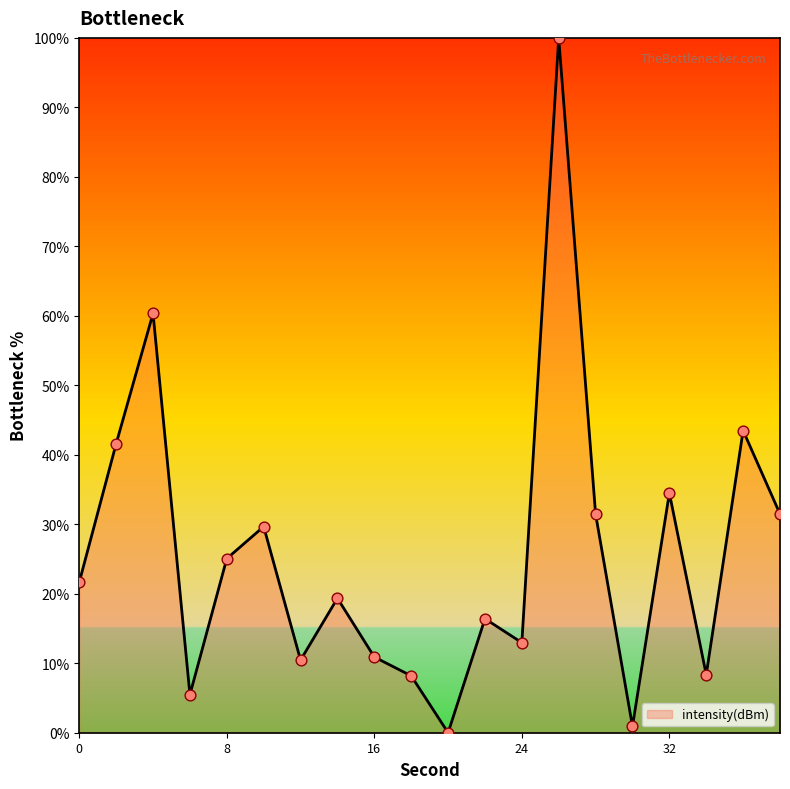

What is the greatest value displayed?

100.0